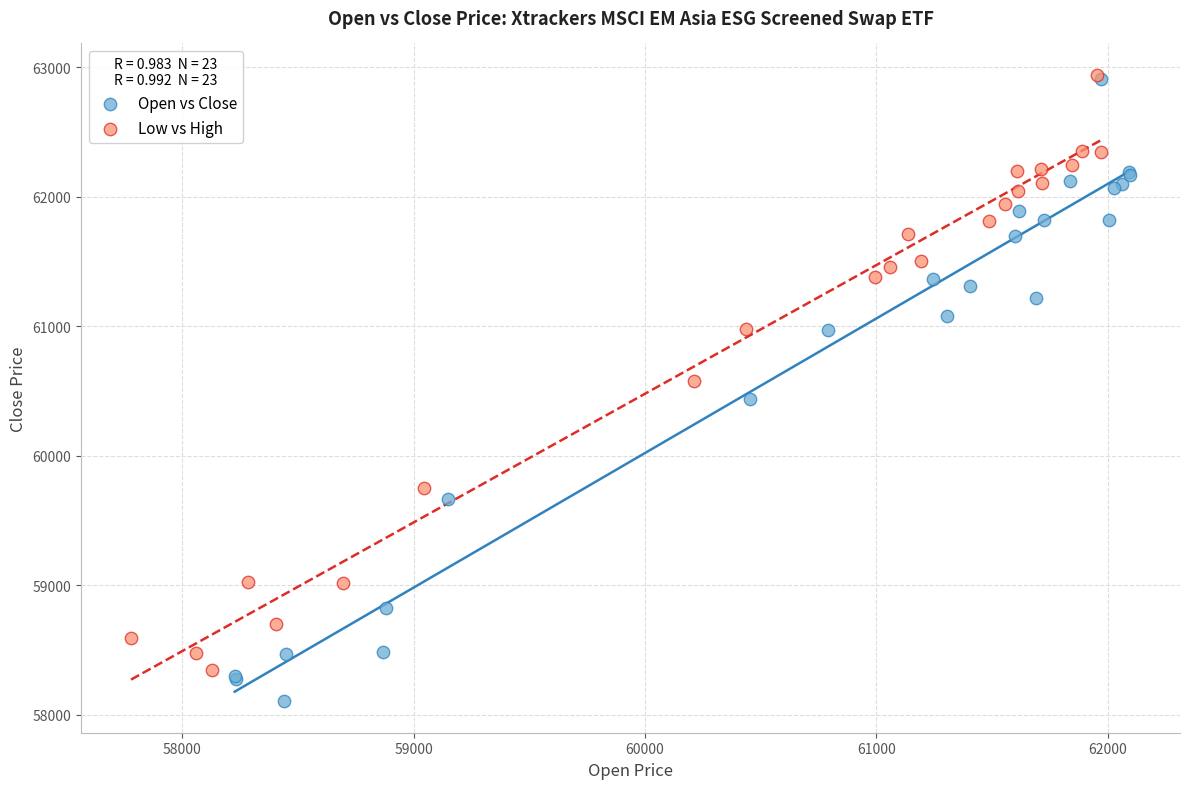

Which series reaches the minimum Y coordinate?

Open vs Close